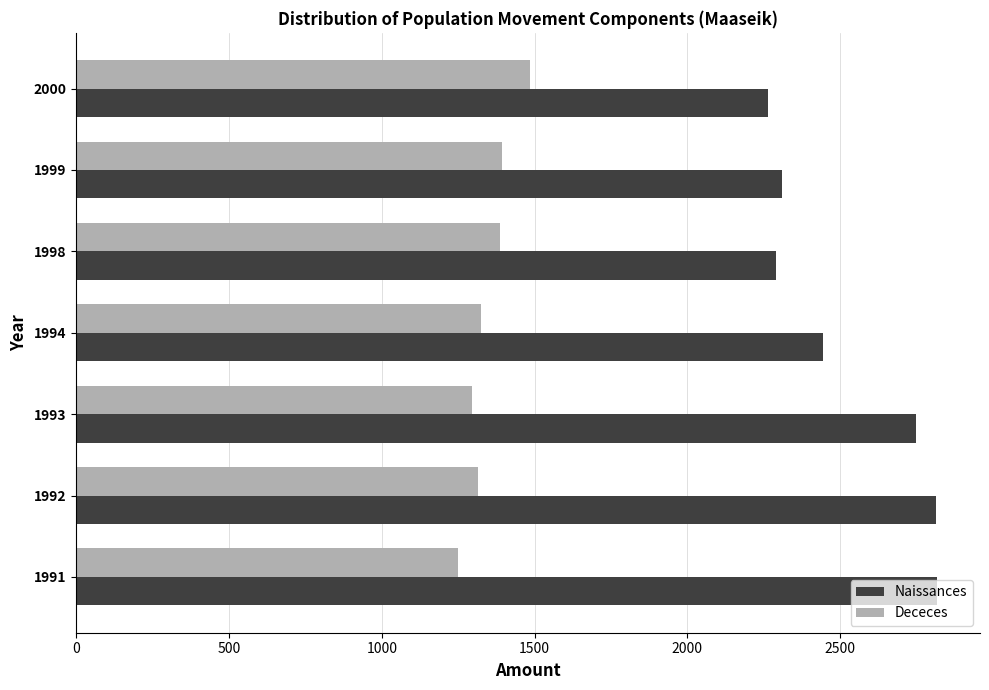

What is the spread (max minus min) of values at 1998?

903